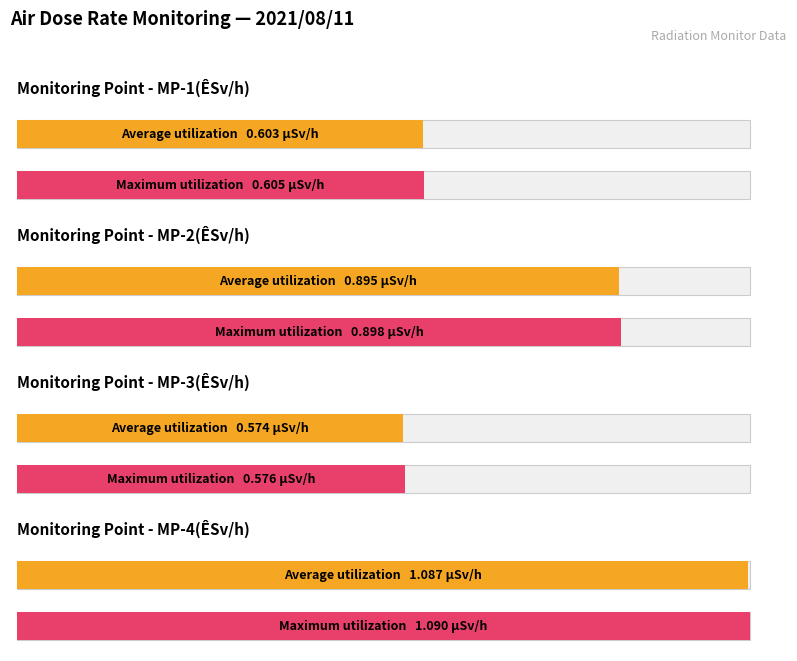

What is the sum of the MP-2(ÊSv/h) values at 21 and 35?

1.8